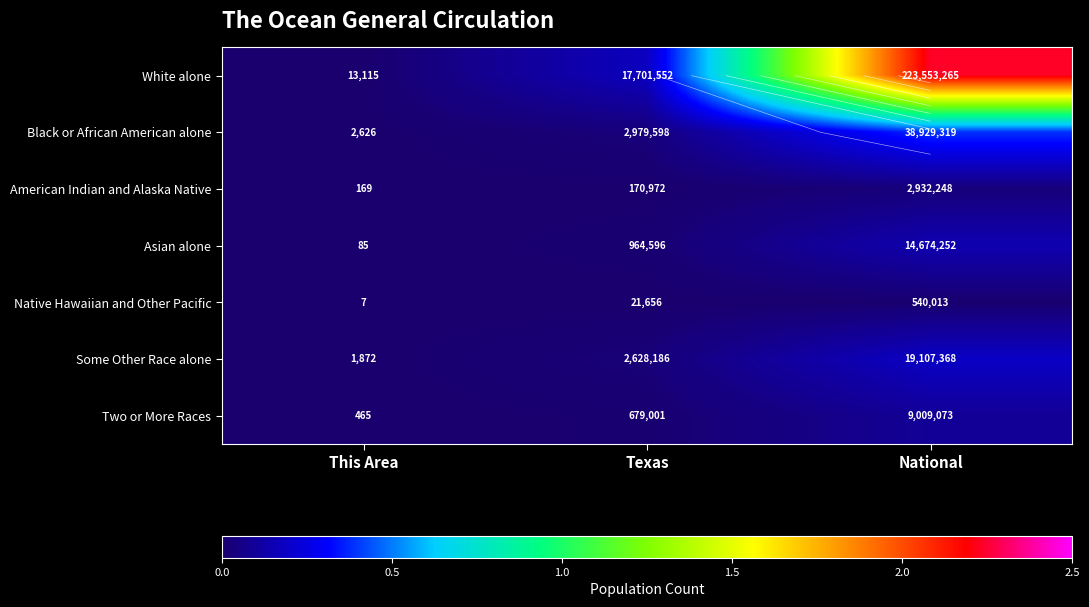

Is it true that American Indian and Alaska Native equals 5123934 at National?

False